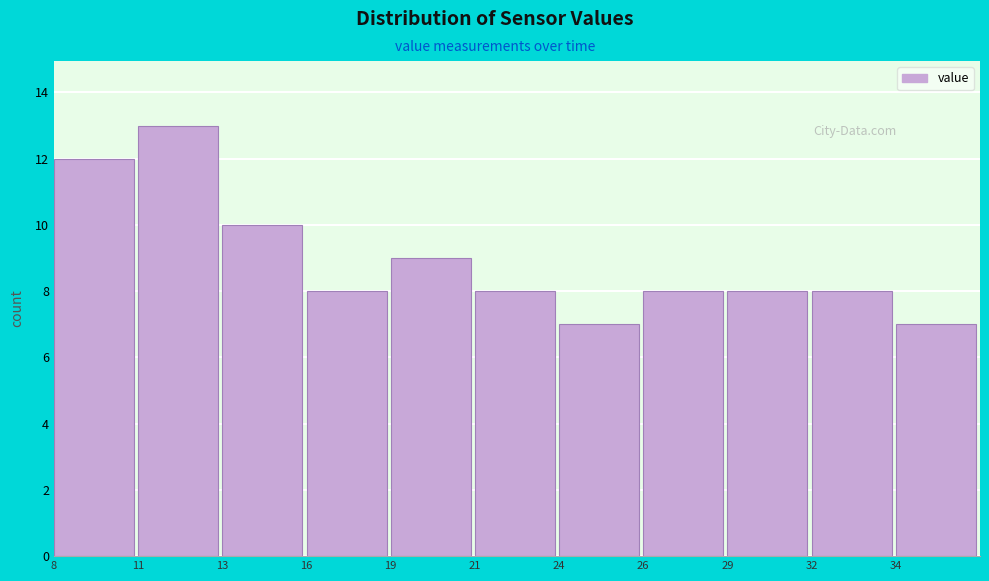

Reading left to right, list all the values displayed in this chart.

12	13	10	8	9	8	7	8	8	8	7